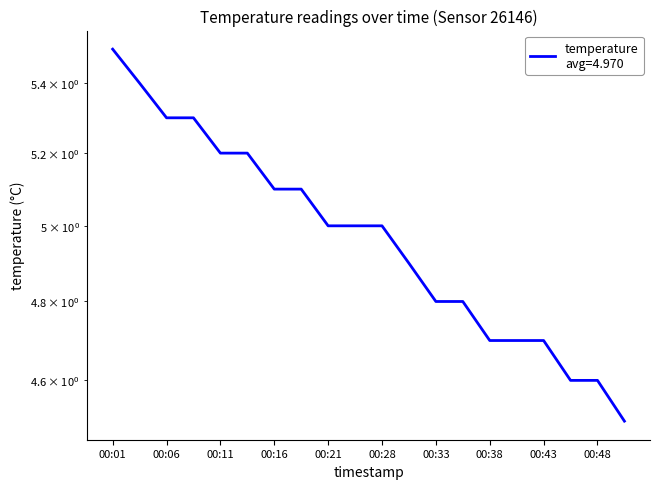

Which has a higher value, 00:16 or 00:43?

00:16